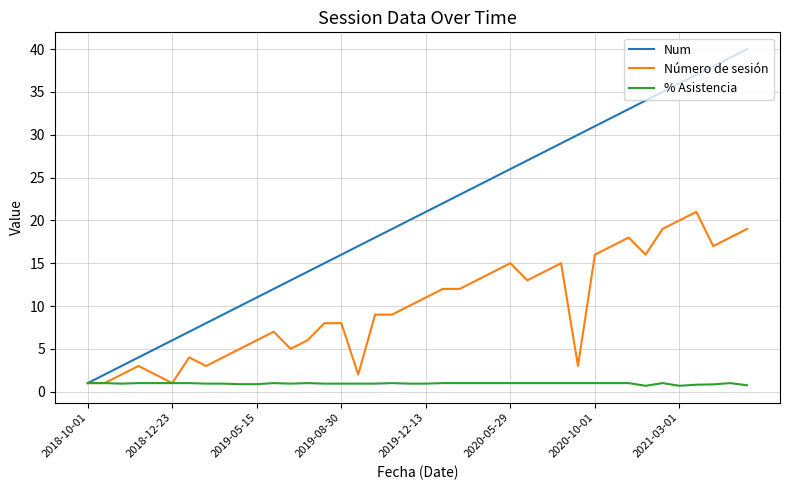

List the series in order of their overall mean, highest first.

Num, Número de sesión, % Asistencia